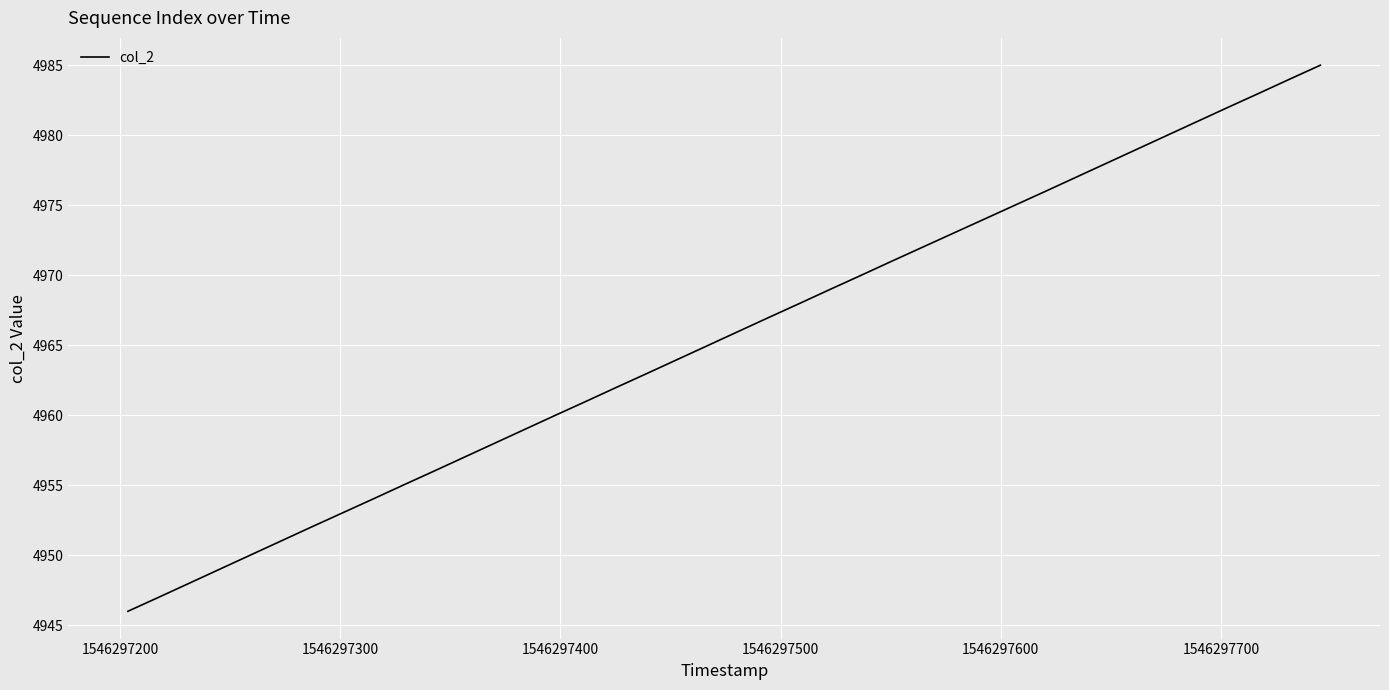

What is the difference between the maximum and minimum values?

39